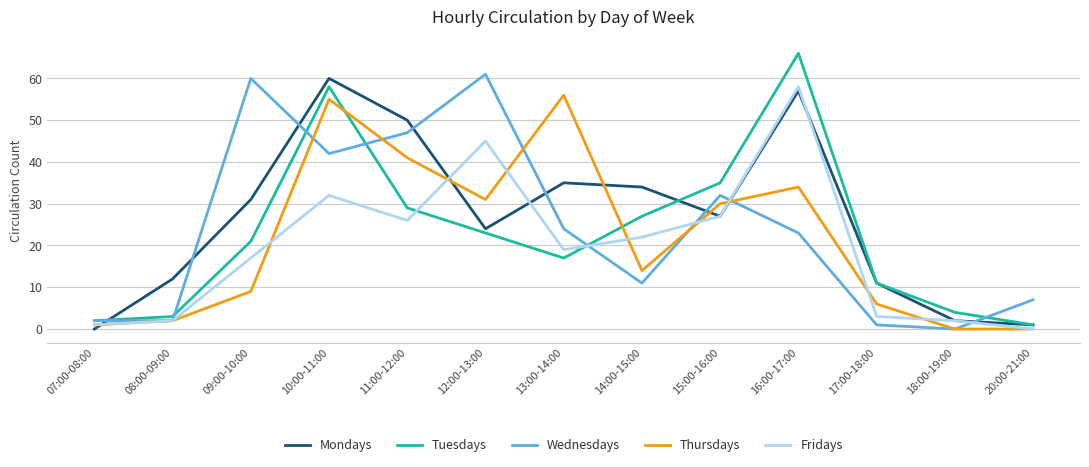

Reading left to right, list all the values displayed in this chart.

Mondays: 07:00-08:00=0	08:00-09:00=12	09:00-10:00=31	10:00-11:00=60	11:00-12:00=50	12:00-13:00=24	13:00-14:00=35	14:00-15:00=34	15:00-16:00=27	16:00-17:00=57	17:00-18:00=11	18:00-19:00=2	20:00-21:00=1
Tuesdays: 07:00-08:00=2	08:00-09:00=3	09:00-10:00=21	10:00-11:00=58	11:00-12:00=29	12:00-13:00=23	13:00-14:00=17	14:00-15:00=27	15:00-16:00=35	16:00-17:00=66	17:00-18:00=11	18:00-19:00=4	20:00-21:00=1
Wednesdays: 07:00-08:00=2	08:00-09:00=2	09:00-10:00=60	10:00-11:00=42	11:00-12:00=47	12:00-13:00=61	13:00-14:00=24	14:00-15:00=11	15:00-16:00=32	16:00-17:00=23	17:00-18:00=1	18:00-19:00=0	20:00-21:00=7
Thursdays: 07:00-08:00=1	08:00-09:00=2	09:00-10:00=9	10:00-11:00=55	11:00-12:00=41	12:00-13:00=31	13:00-14:00=56	14:00-15:00=14	15:00-16:00=30	16:00-17:00=34	17:00-18:00=6	18:00-19:00=0	20:00-21:00=0
Fridays: 07:00-08:00=1	08:00-09:00=2	09:00-10:00=17	10:00-11:00=32	11:00-12:00=26	12:00-13:00=45	13:00-14:00=19	14:00-15:00=22	15:00-16:00=27	16:00-17:00=58	17:00-18:00=3	18:00-19:00=2	20:00-21:00=0